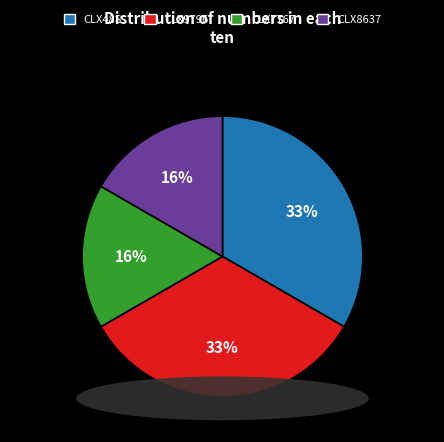

To the nearest percent, what portion does CLX8637 represent?

17%